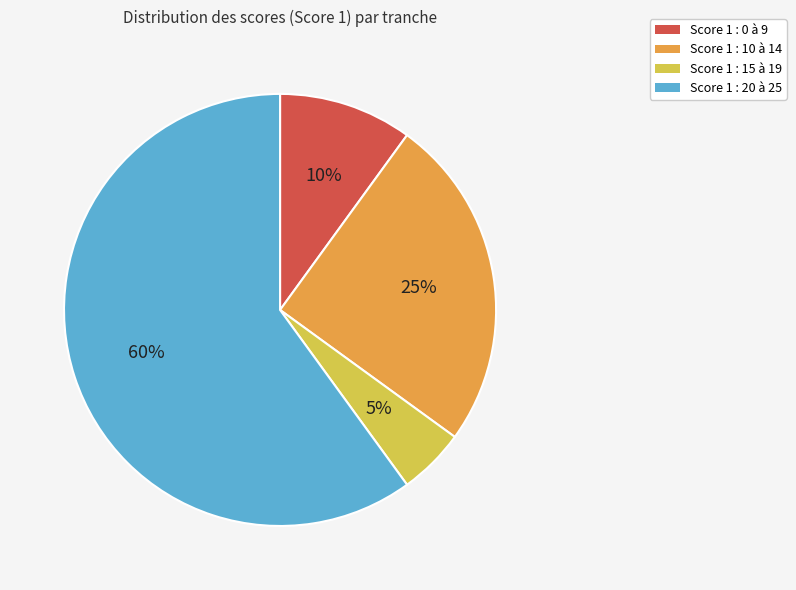

To the nearest percent, what is the difference between the largest and smallest slice percentages?

55%